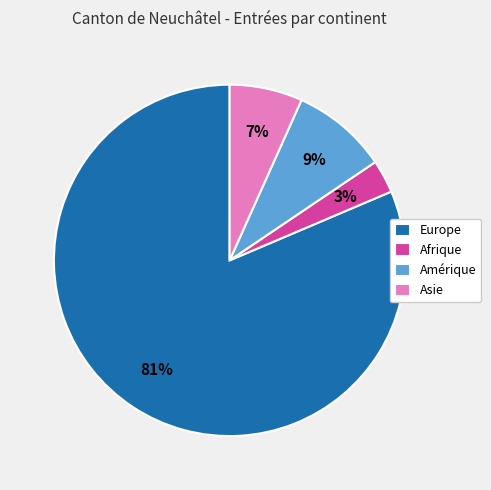

Is there any slice that represents more than half of the pie?

Yes